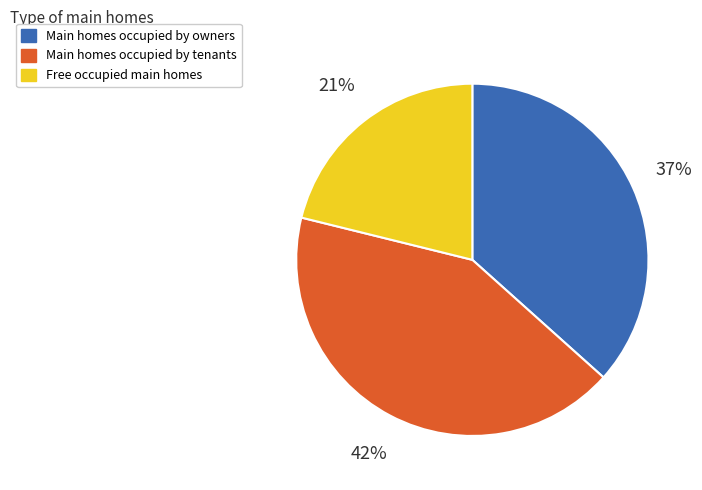

Is there any slice that represents more than half of the pie?

No